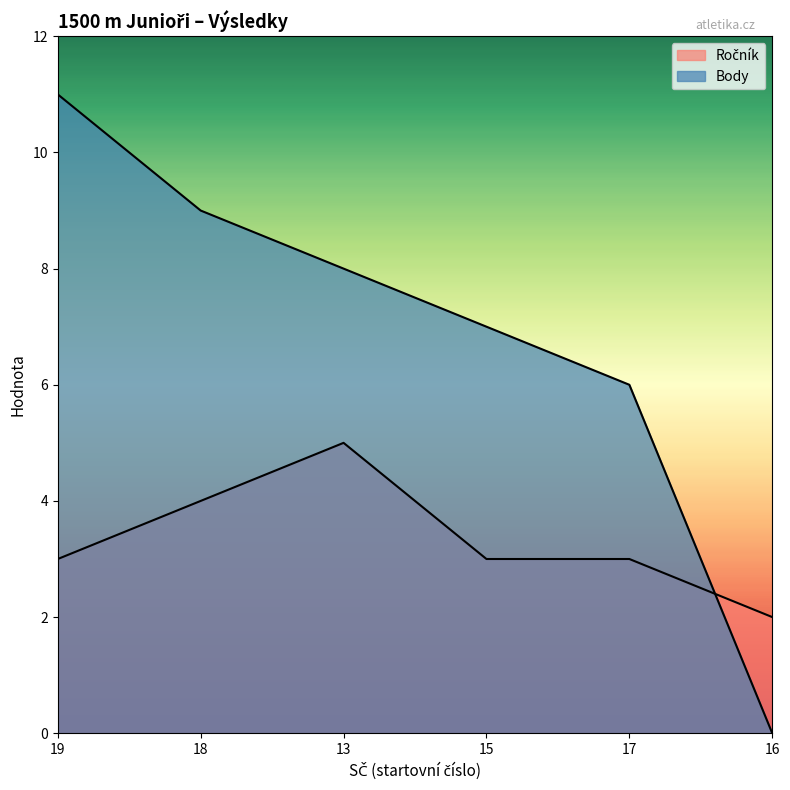

Which label corresponds to the largest value in the chart?

19